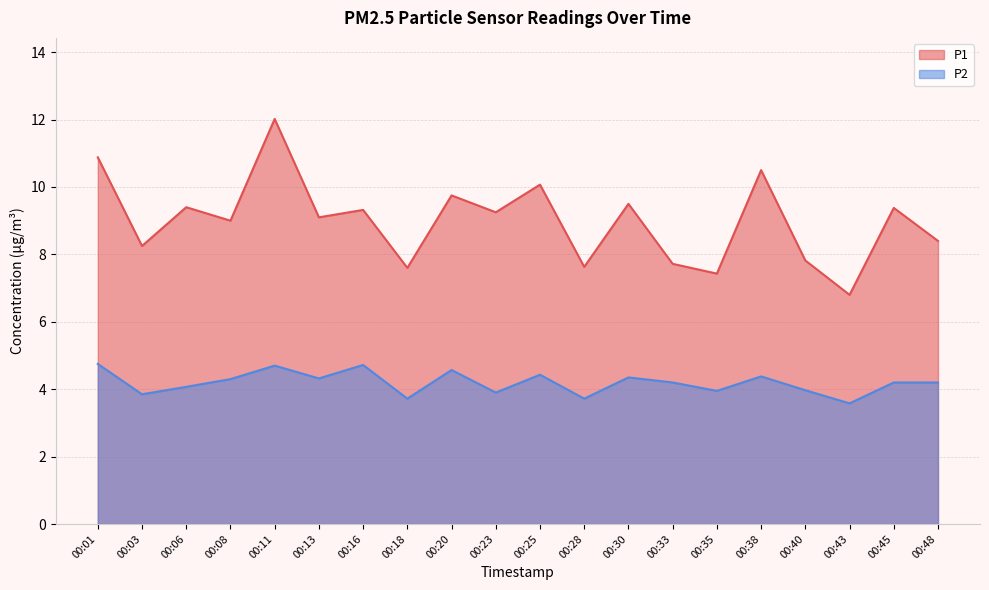

Reading left to right, extract all data points from this chart.

P1: 00:01=10.9	00:03=8.2	00:06=9.4	00:08=9.0	00:11=12.0	00:13=9.1	00:16=9.3	00:18=7.6	00:20=9.8	00:23=9.2	00:25=10.1	00:28=7.6	00:30=9.5	00:33=7.7	00:35=7.4	00:38=10.5	00:40=7.8	00:43=6.8	00:45=9.4	00:48=8.4
P2: 00:01=4.8	00:03=3.9	00:06=4.1	00:08=4.3	00:11=4.7	00:13=4.3	00:16=4.7	00:18=3.7	00:20=4.6	00:23=3.9	00:25=4.4	00:28=3.7	00:30=4.3	00:33=4.2	00:35=4.0	00:38=4.4	00:40=4.0	00:43=3.6	00:45=4.2	00:48=4.2